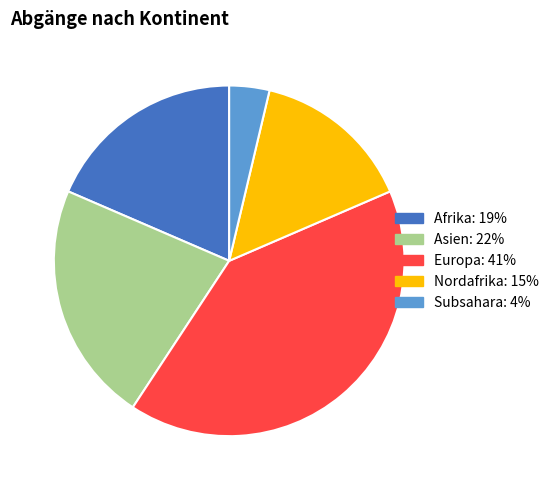

Is there any slice that represents more than half of the pie?

No